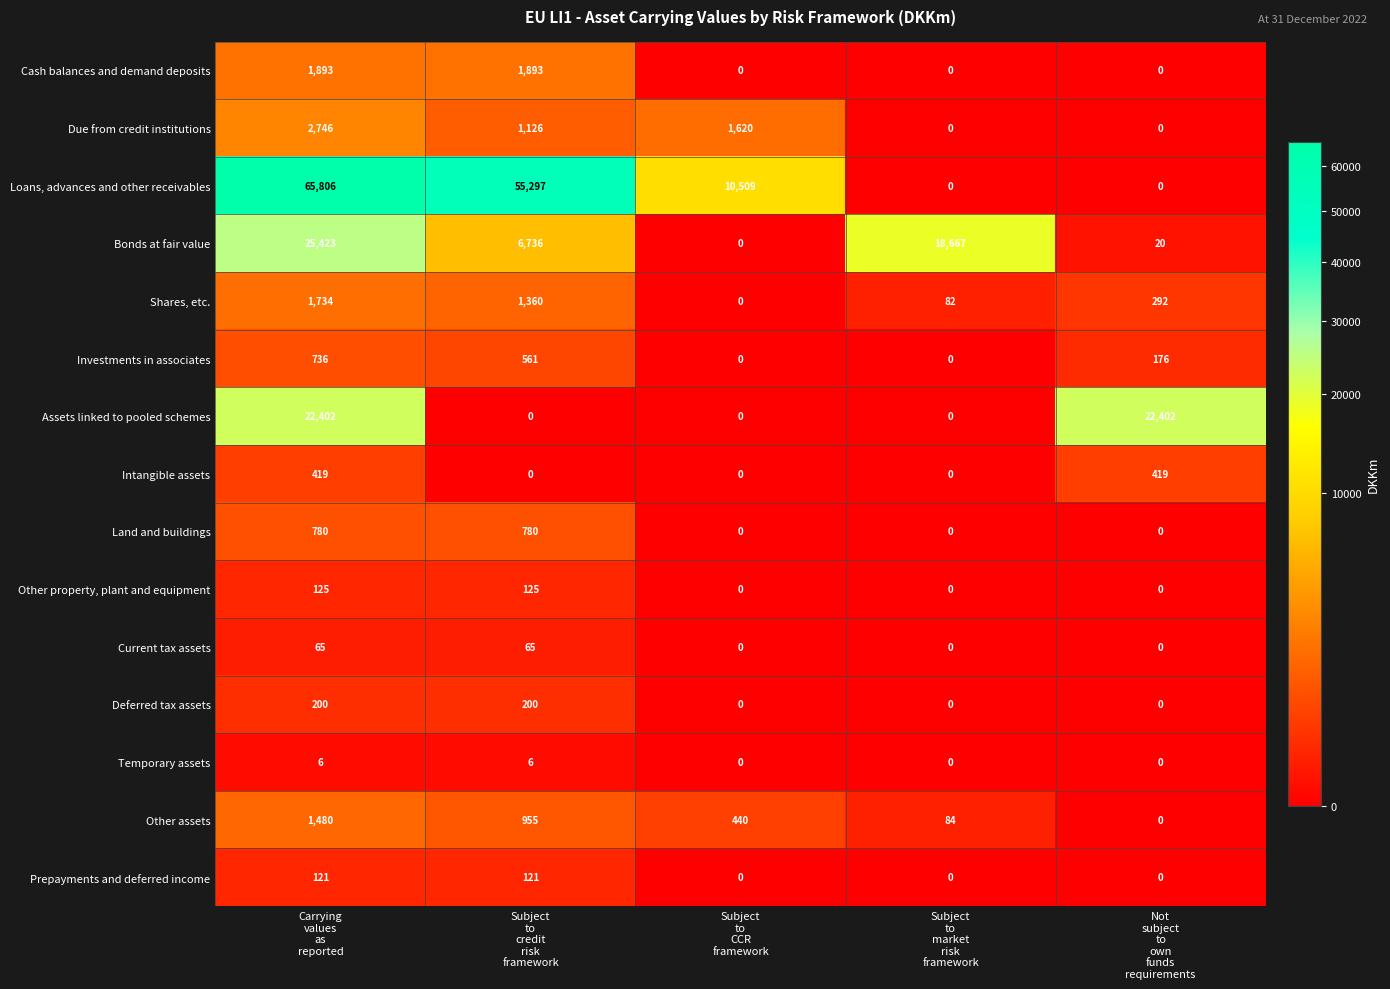

At which category does the chart reach its peak across all series?

Carrying
values
as
reported